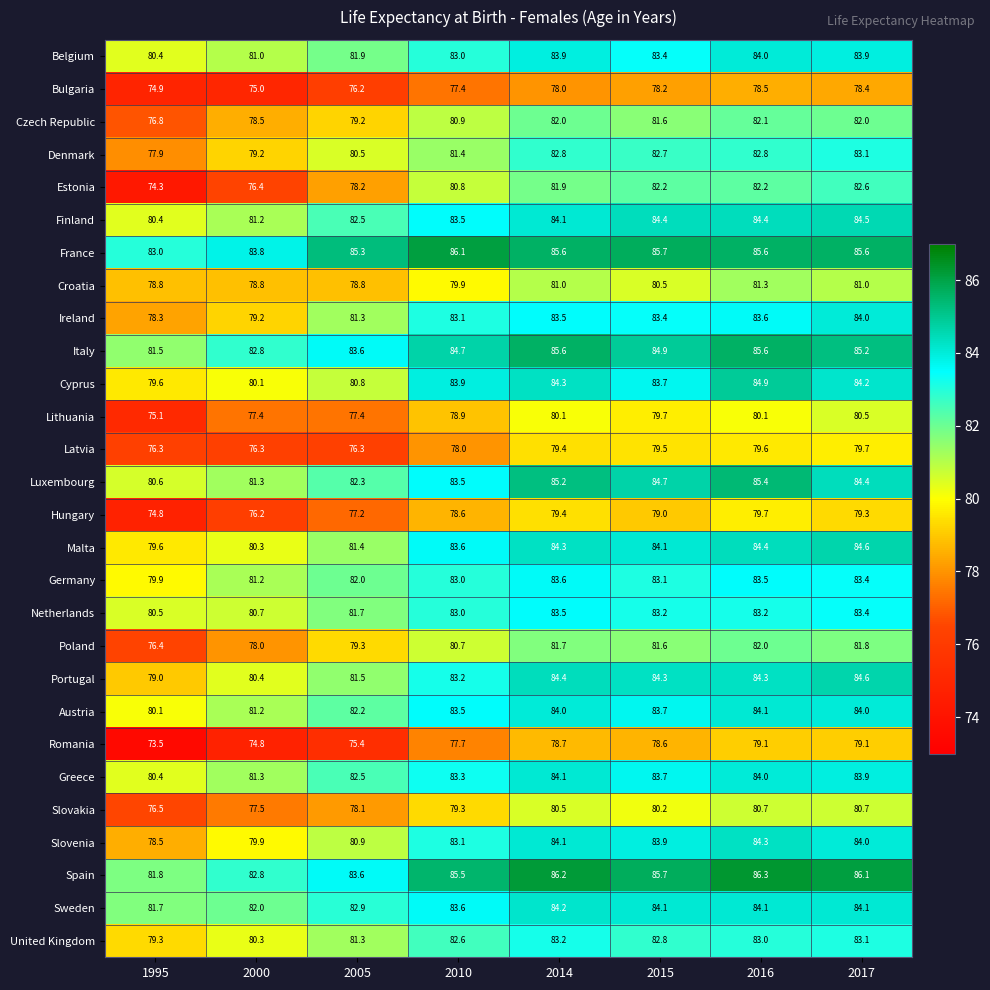

The value of Estonia at 1995 is 74.3. True or false?

True